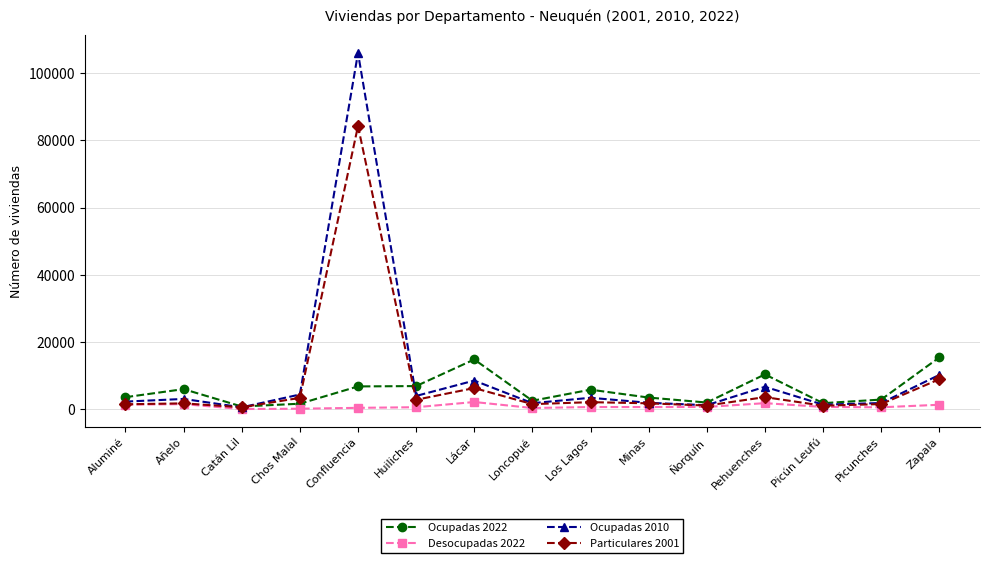

How many values in the Particulares 2001 series are below 1828?

7